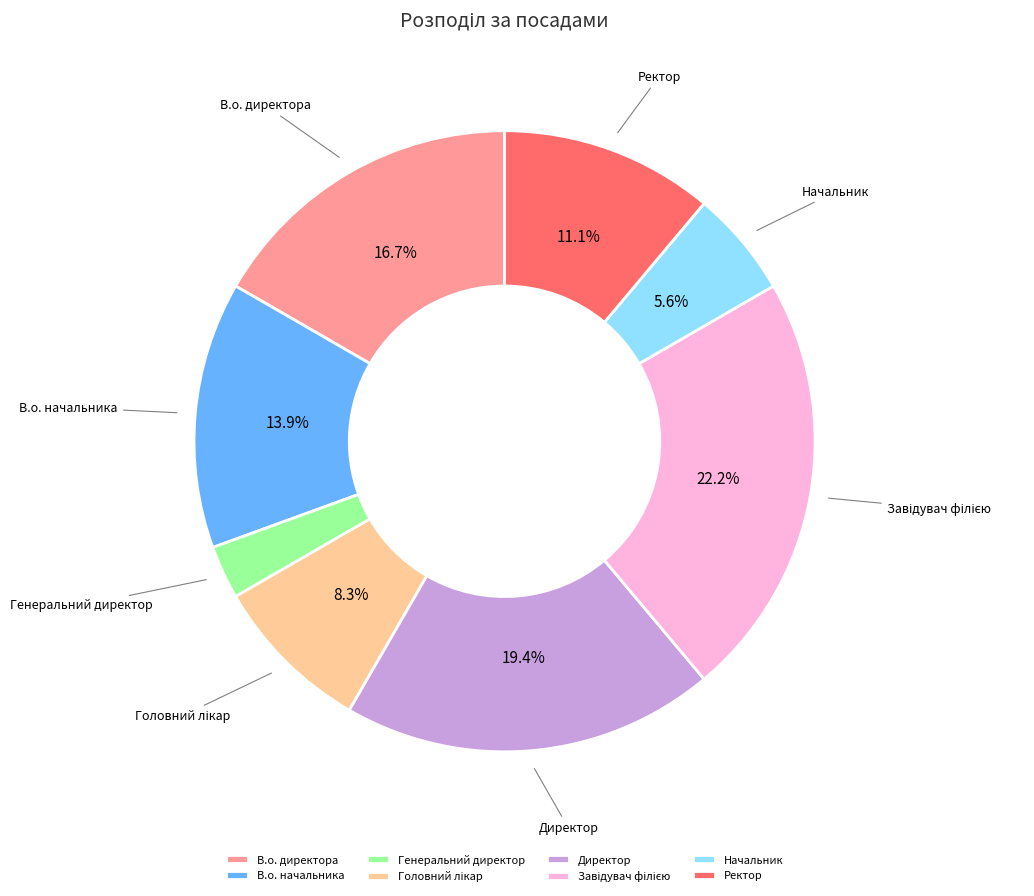

To the nearest percent, what portion does Начальник represent?

6%